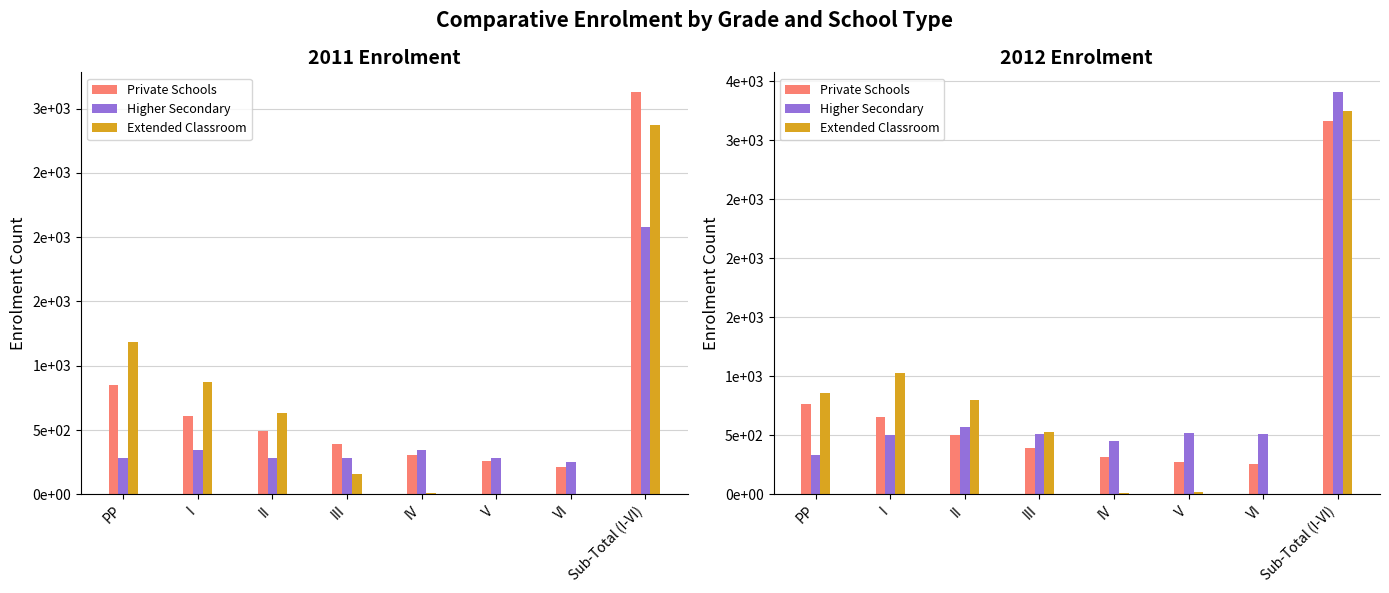

Is it true that Private Schools equals 1310 at PP?

False